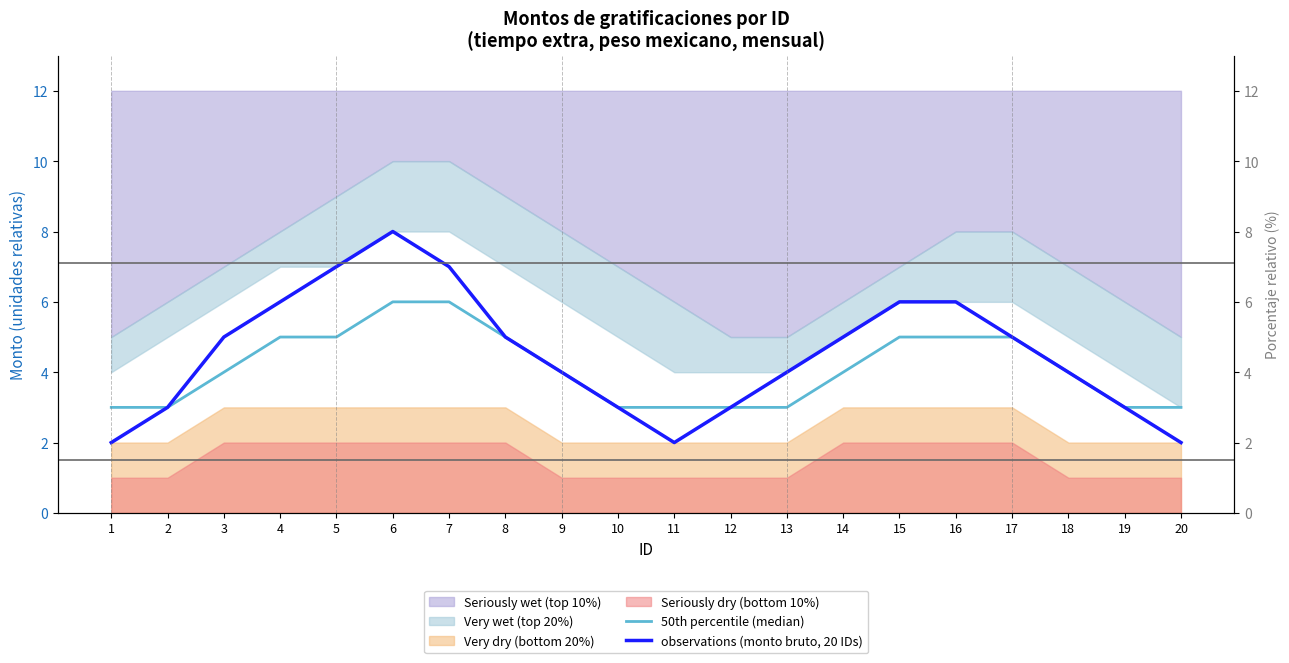

The value of 50th percentile (median) at 8 is 5. True or false?

True